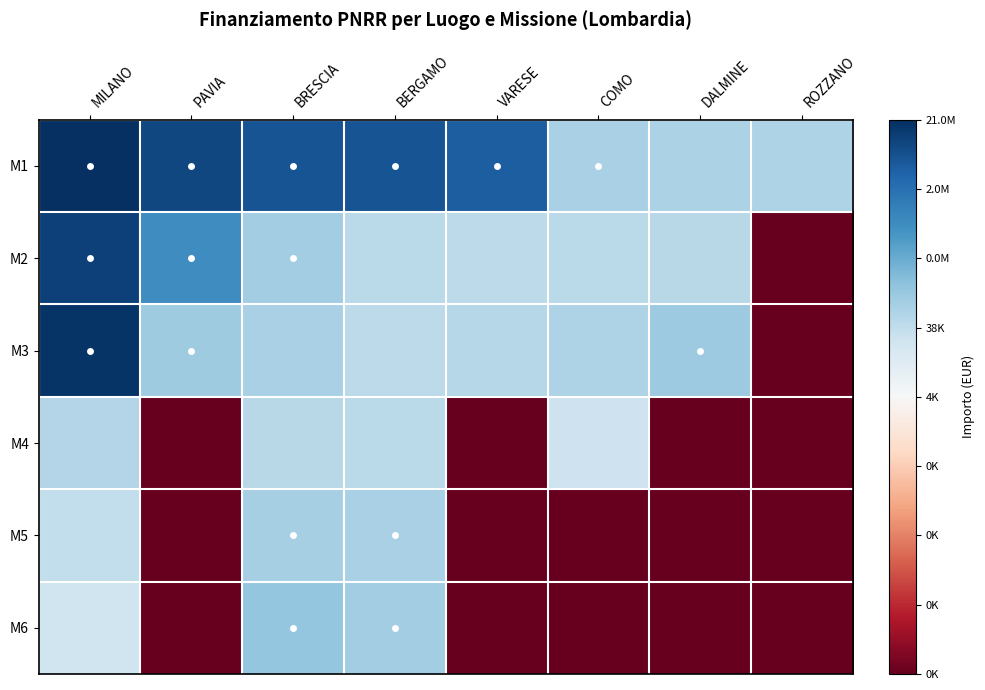

At which category is the sum across all series the highest?

MILANO